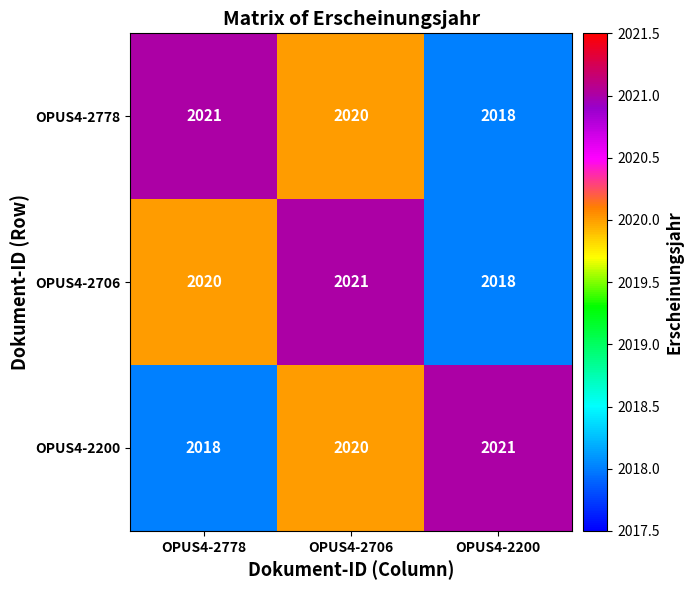

Count the OPUS4-2706 values in the range 2018 to 2021.

3